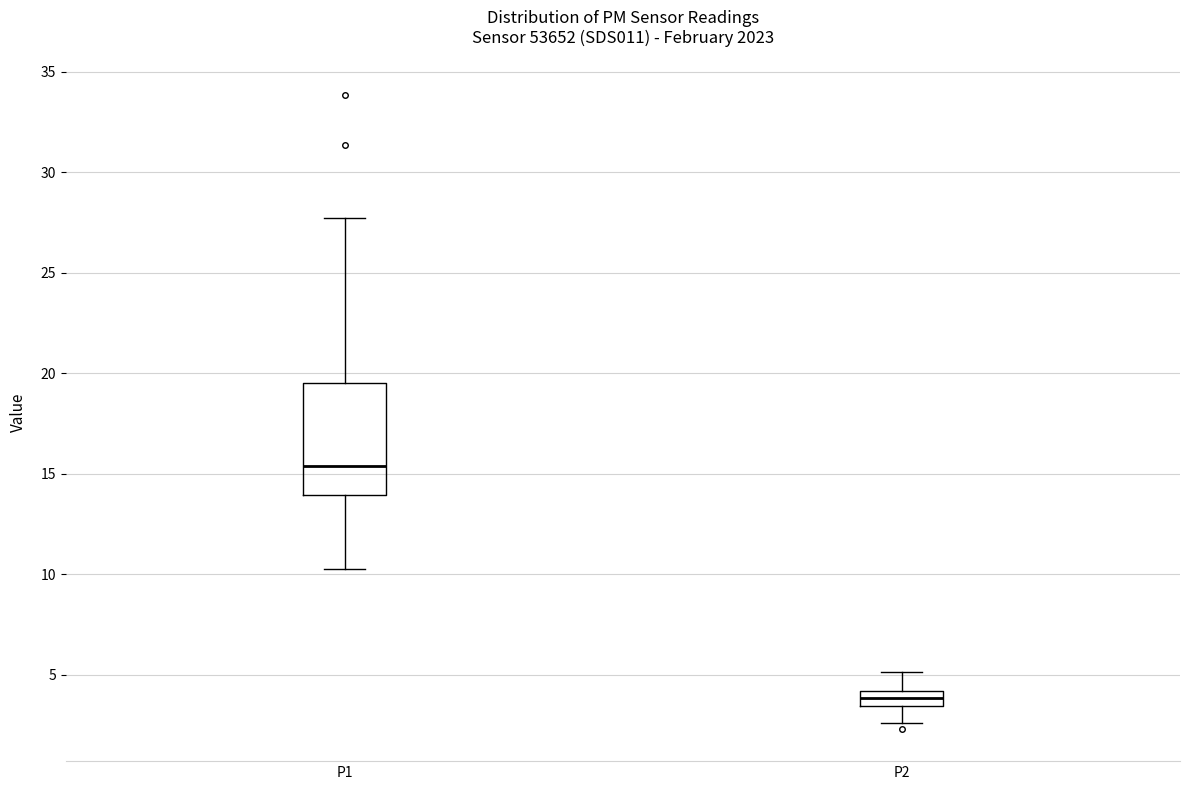

Reading left to right, read every box against the y-axis: the position of its median line, the range the box covers, and the ends of its whiskers. The values are not printed on the chart, so give them approximately, as read against the axis.

P1: median 15.5, box 14.0 to 19.5, whiskers 10.5 to 28.0
P2: median 4.0 (inside the box), box 3.5 to 4.0, whiskers 2.5 to 5.0